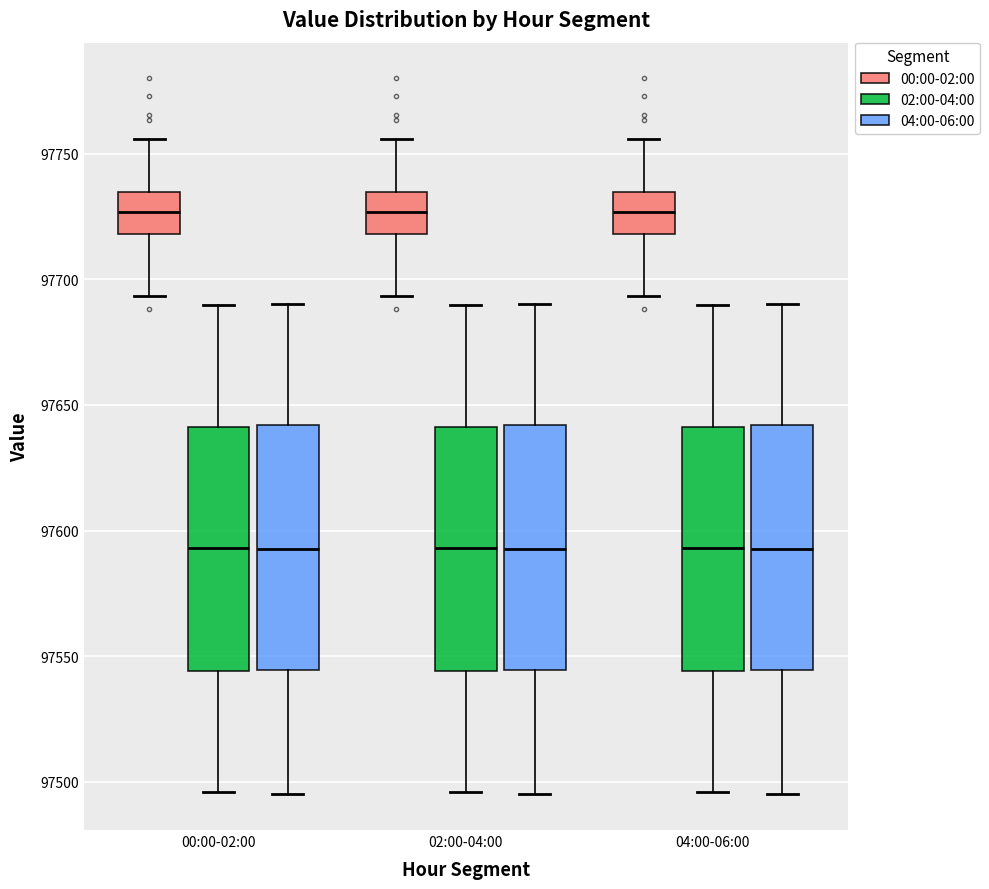

Where does the median line of the box for 02:00-04:00 (04:00-06:00) sit on the y-axis? The values are not printed on the chart, so give them approximately, as read against the axis.

97595